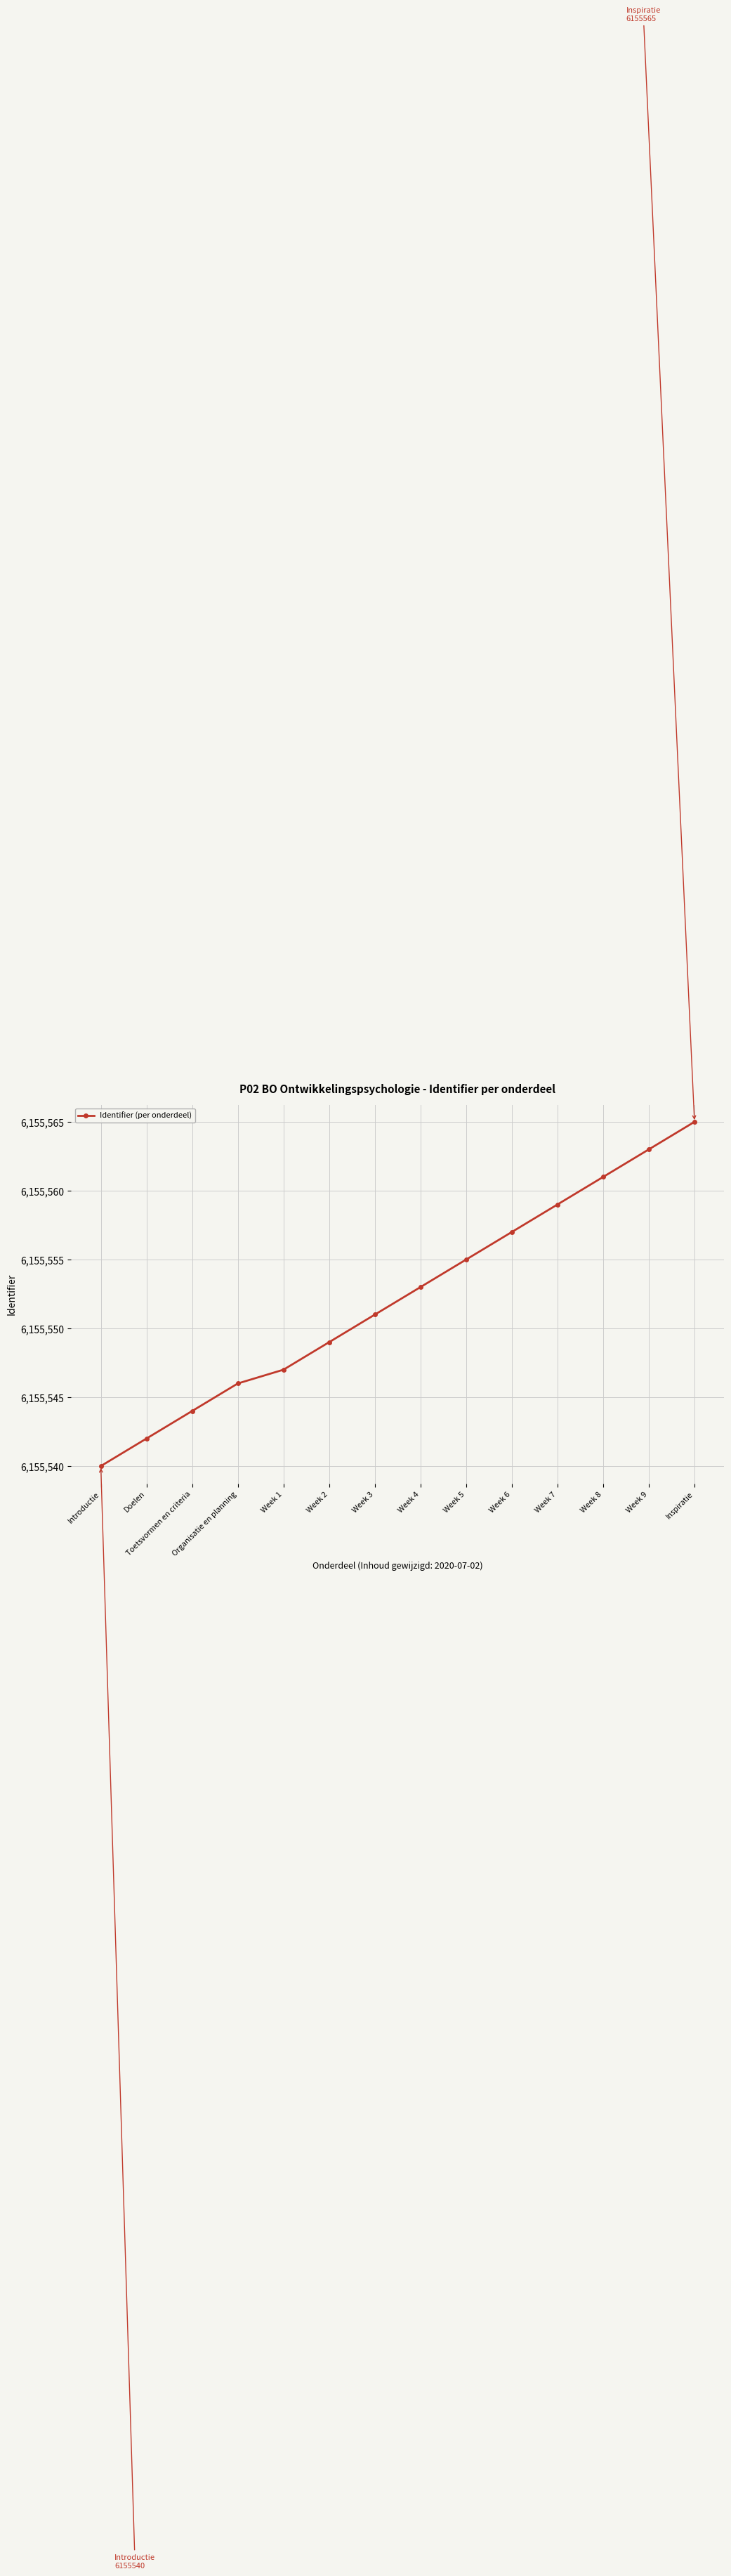

What is the average value?

6155552